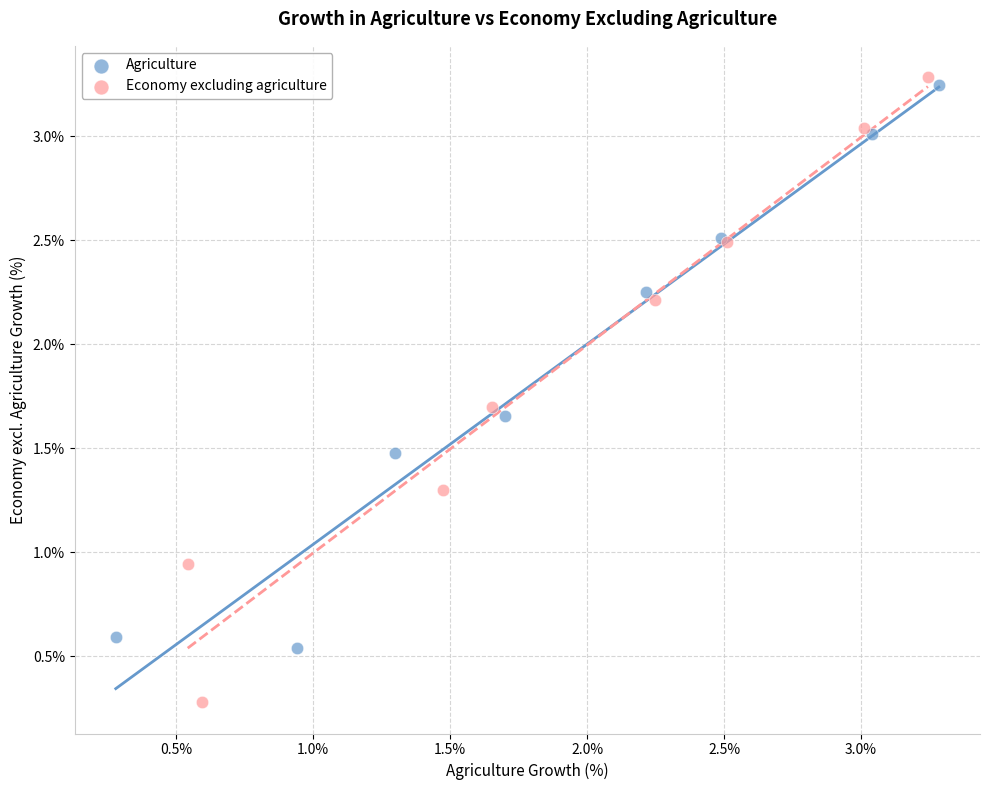

Which series reaches the minimum Y coordinate?

Economy excluding agriculture